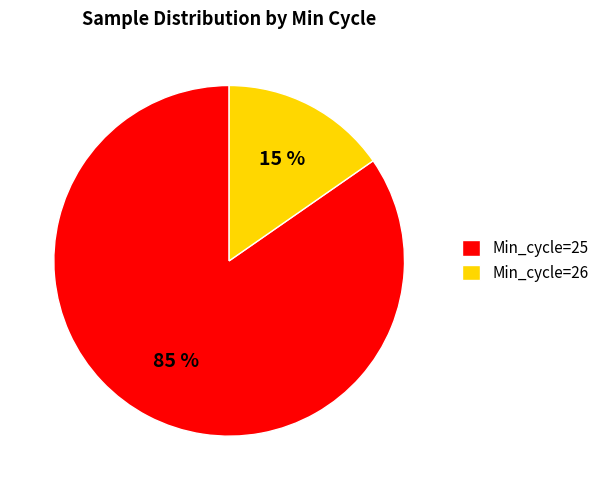

To the nearest percent, what percentage of the pie is Min_cycle=26?

15%